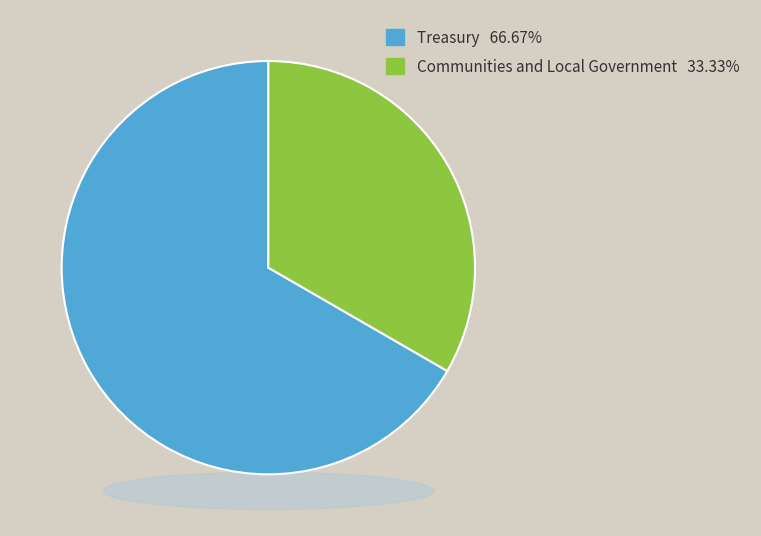

What is the smallest slice in the pie chart?

Communities and Local Government